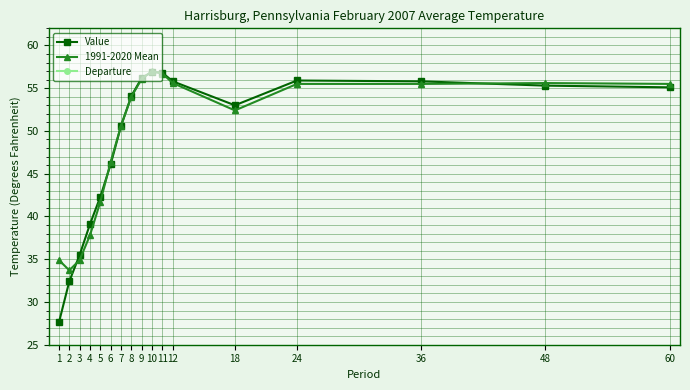

What is the greatest value displayed?

57.0